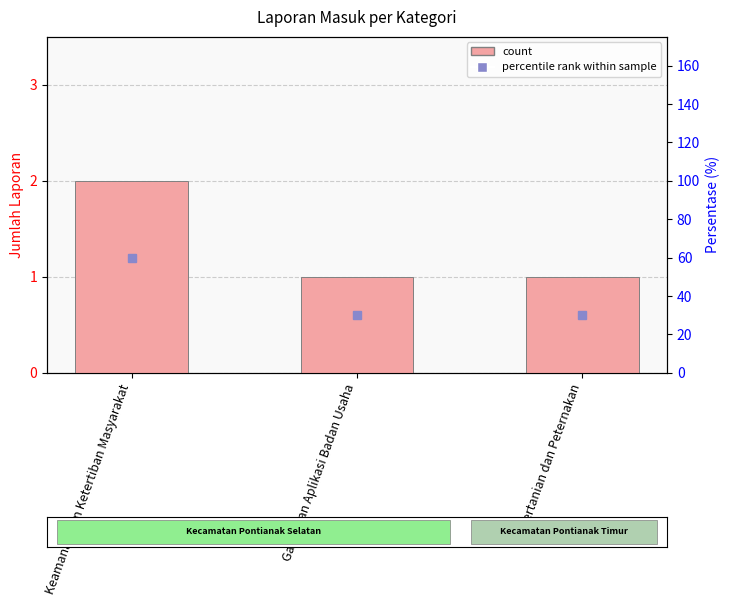

What is the smallest value displayed?

1